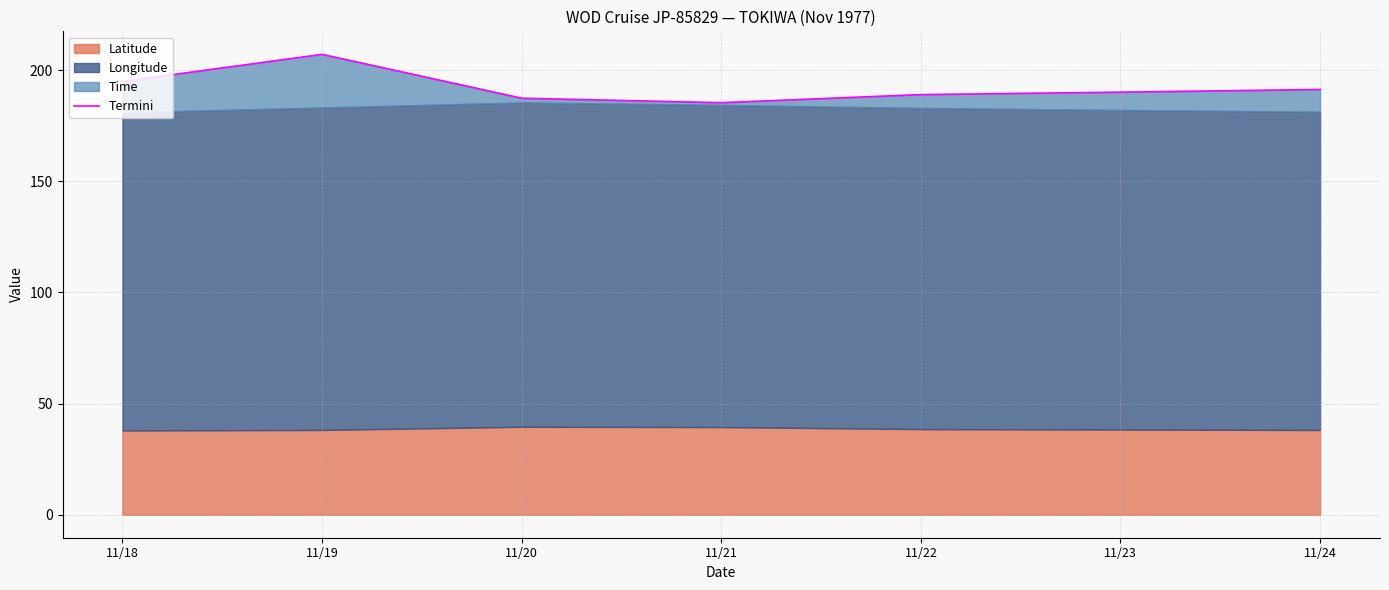

Does the chart display data point markers on the line(s)?

No